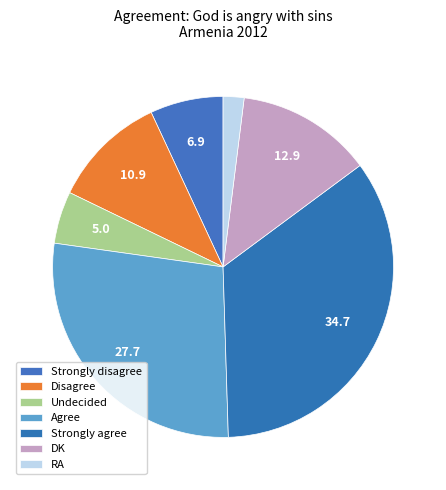

How many slices are in this pie chart?

7